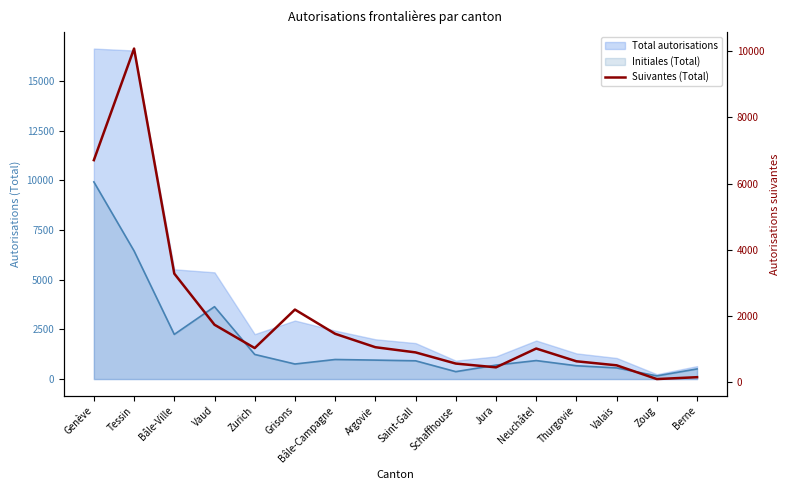

What is the sum of the values at Berne and Schaffhouse?

694